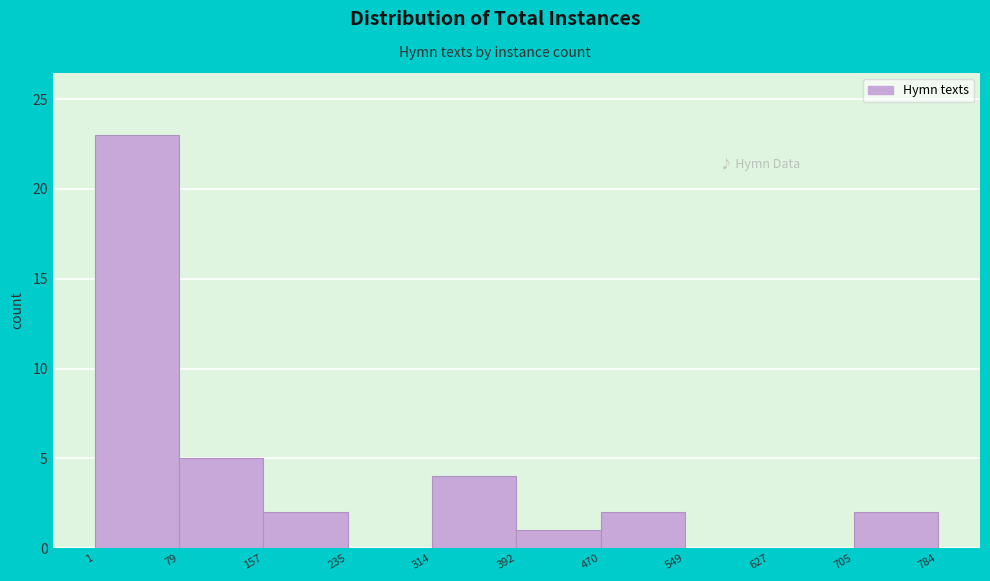

Which range on the x-axis has the tallest bar?

1 to 79